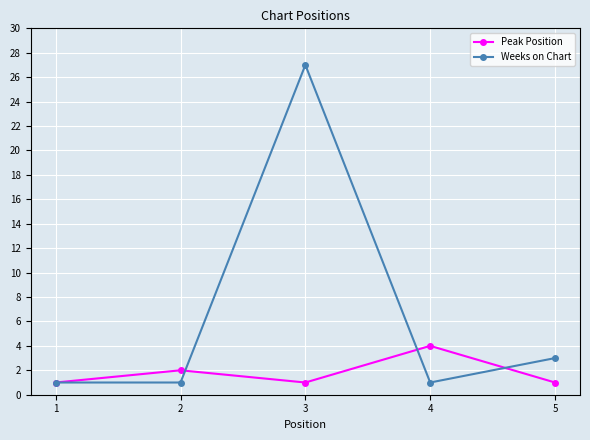

Rank the series by their average value, from highest to lowest.

Weeks on Chart, Peak Position